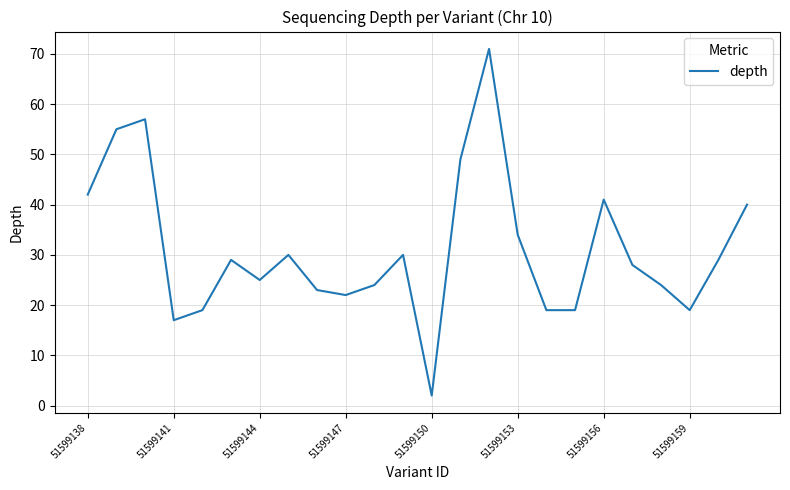

What is the maximum value shown in the chart?

71